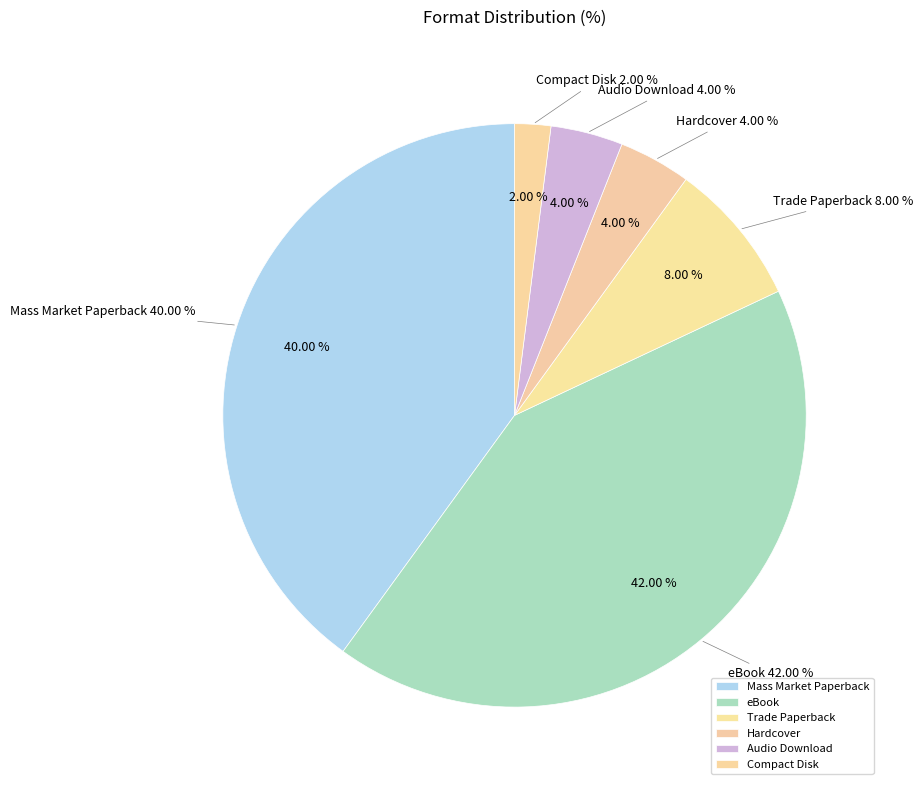

How many slices are in this pie chart?

6